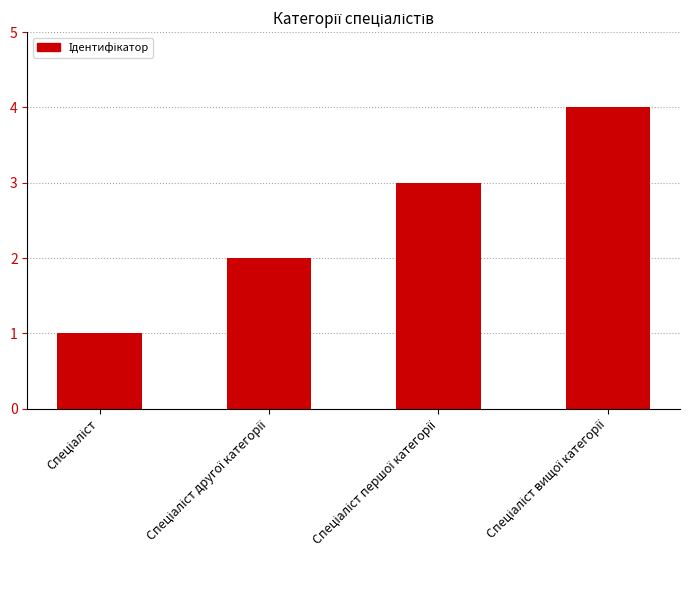

How many data points does each series have?

4